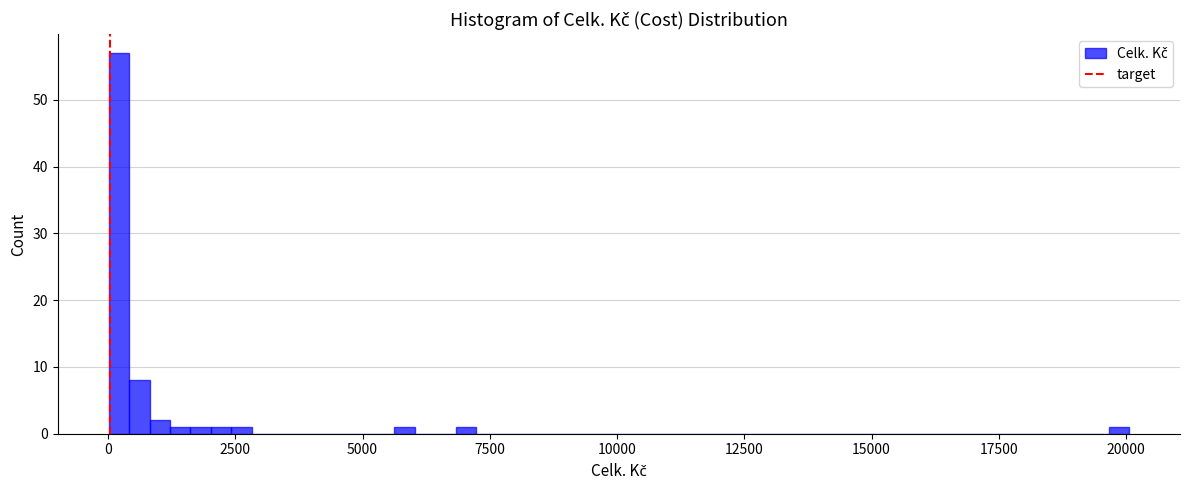

Around what value on the x-axis is the tallest bar? Give the approximate position of its centre, as read against the axis.

0